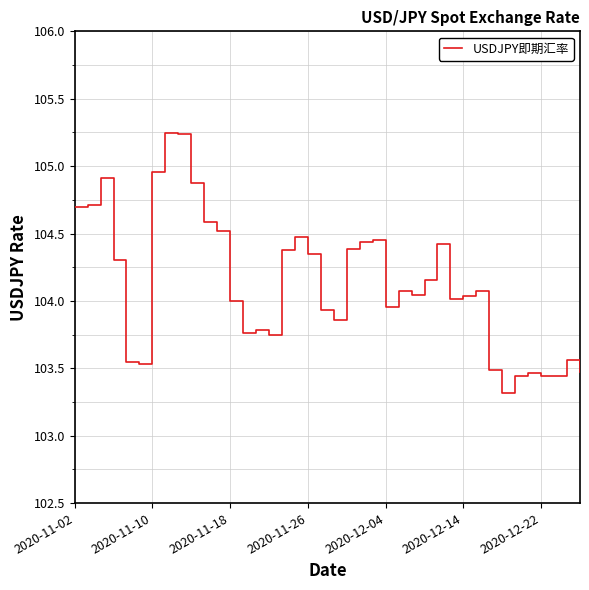

What is the difference between the maximum and minimum values?

1.9